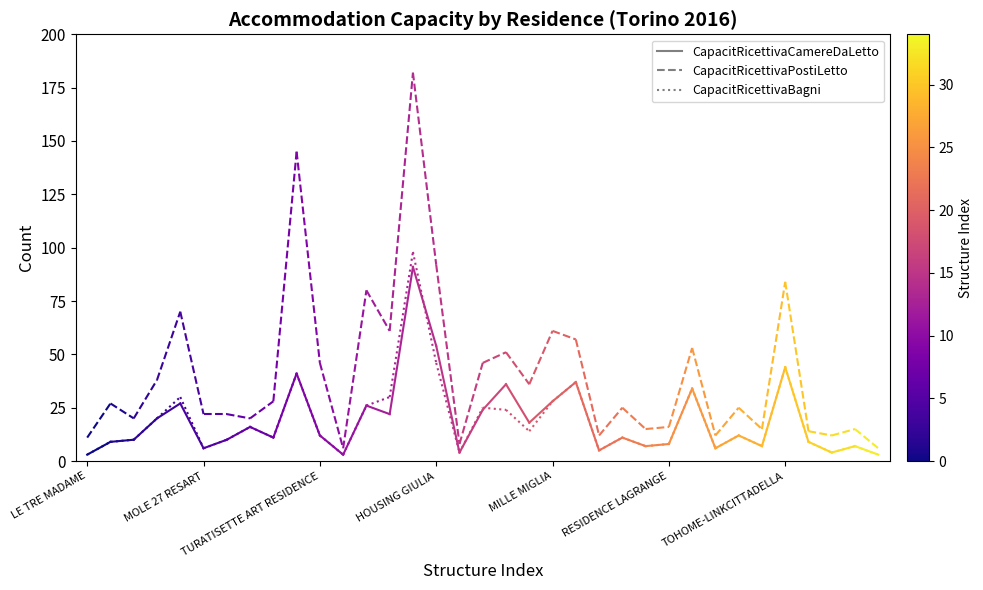

How many lines are shown in the chart?

3